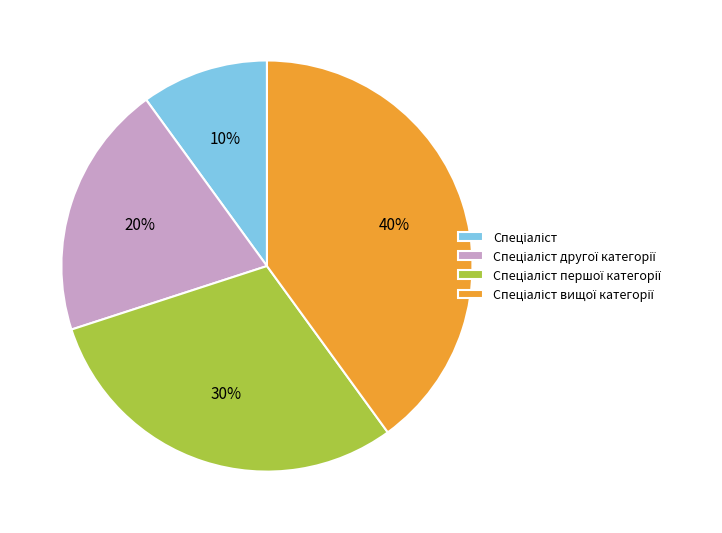

To the nearest percent, what is the average slice percentage?

25%